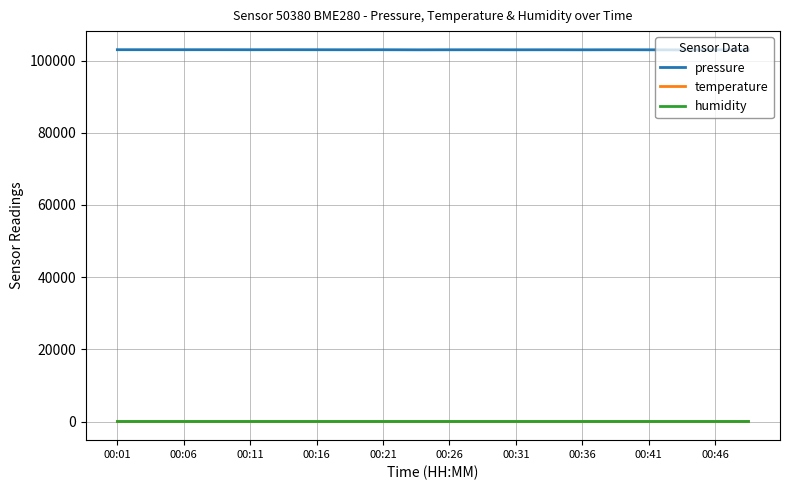

What is the greatest value displayed?

103008.4